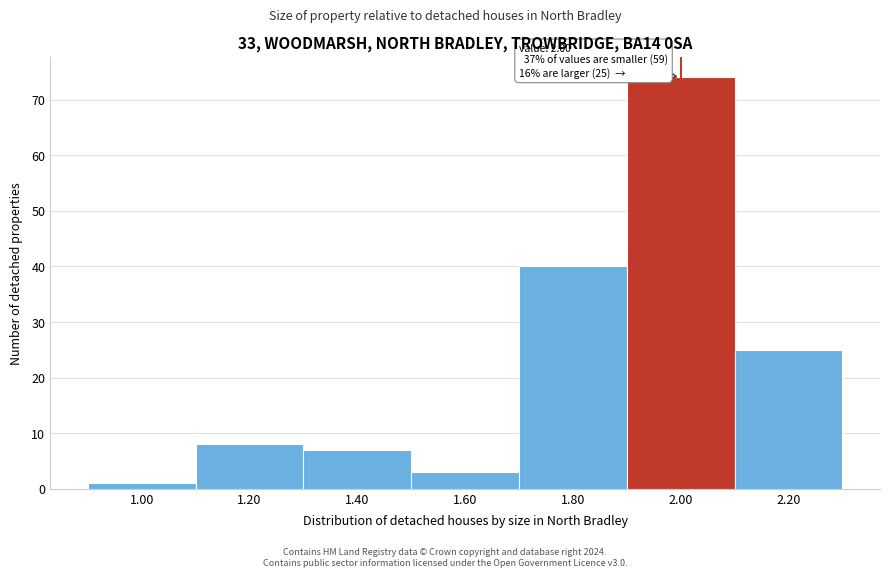

Reading left to right, what are all the values shown in this chart?

1	8	7	3	40	74	25